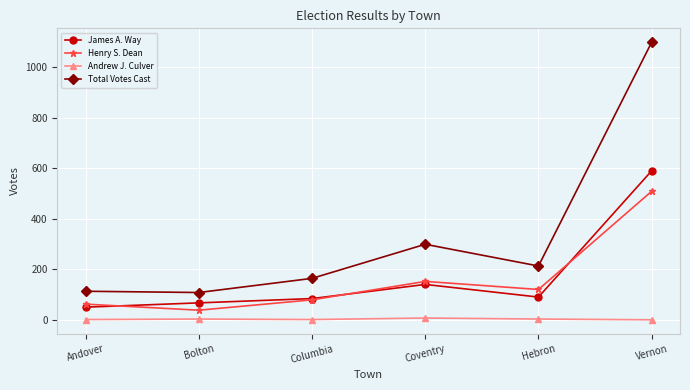

Where does the James A. Way series first go above 90?

Coventry